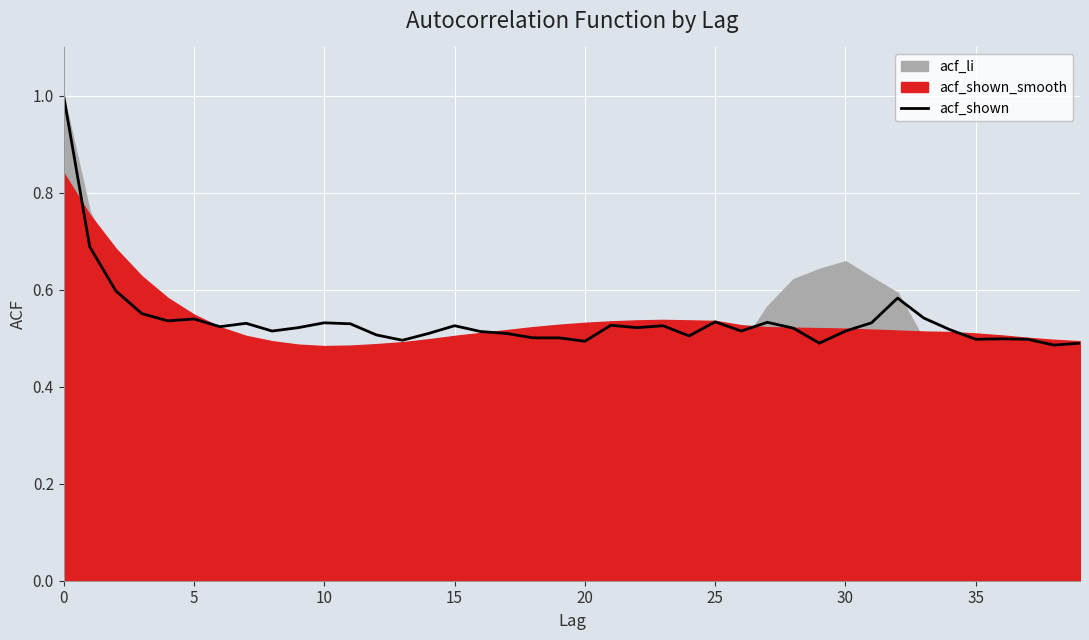

True or false: the data shows 0.8 at 33.

False